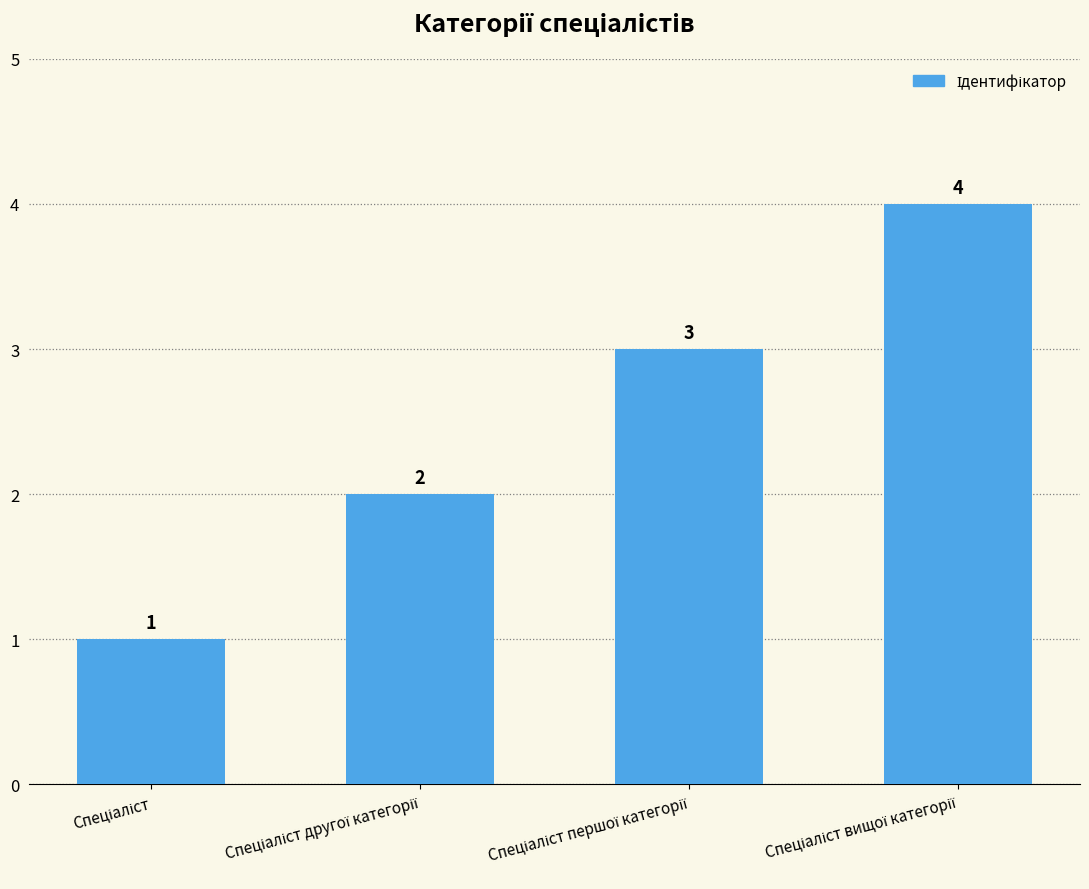

What is the difference between the maximum and minimum values?

3